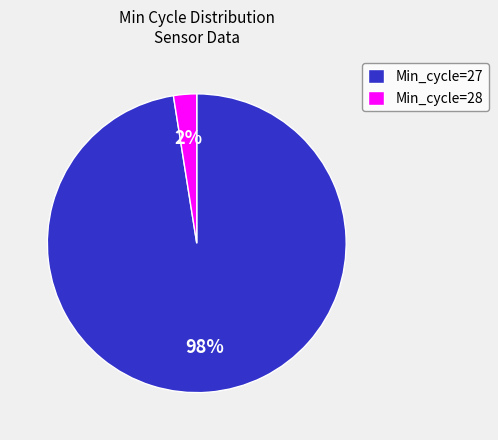

How many segments does this pie chart have?

2